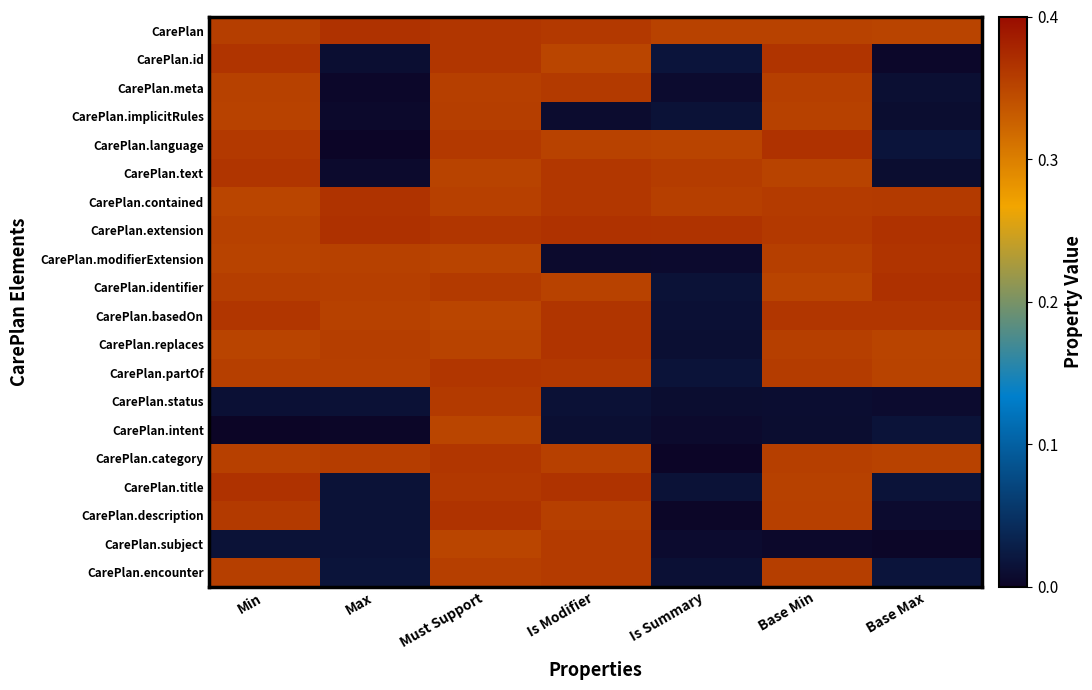

List the series in order of their peak value, lowest first.

CarePlan.intent, CarePlan.implicitRules, CarePlan.subject, CarePlan.encounter, CarePlan.meta, CarePlan.status, CarePlan.partOf, CarePlan.category, CarePlan.text, CarePlan.basedOn, CarePlan.modifierExtension, CarePlan.replaces, CarePlan.id, CarePlan.description, CarePlan.contained, CarePlan.title, CarePlan.language, CarePlan, CarePlan.extension, CarePlan.identifier